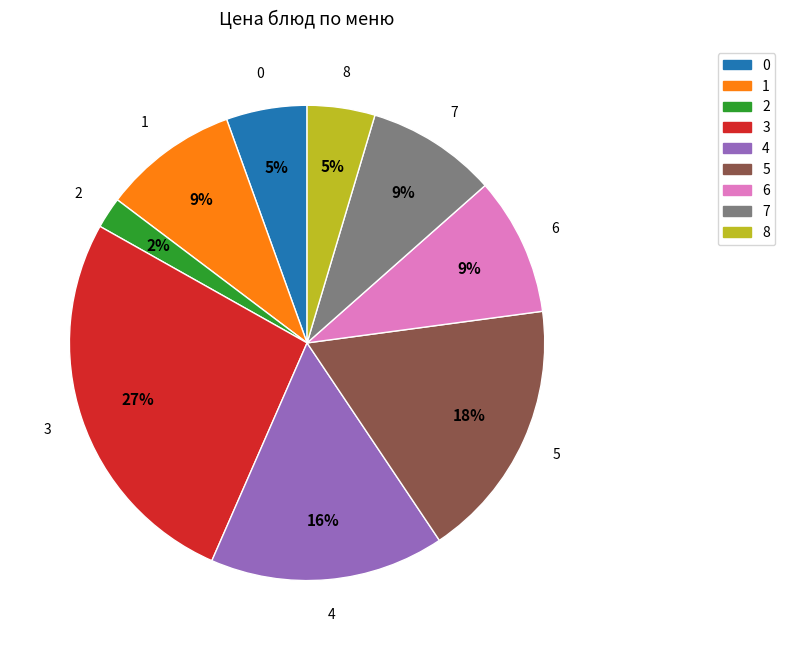

Is there a majority slice in this chart?

No